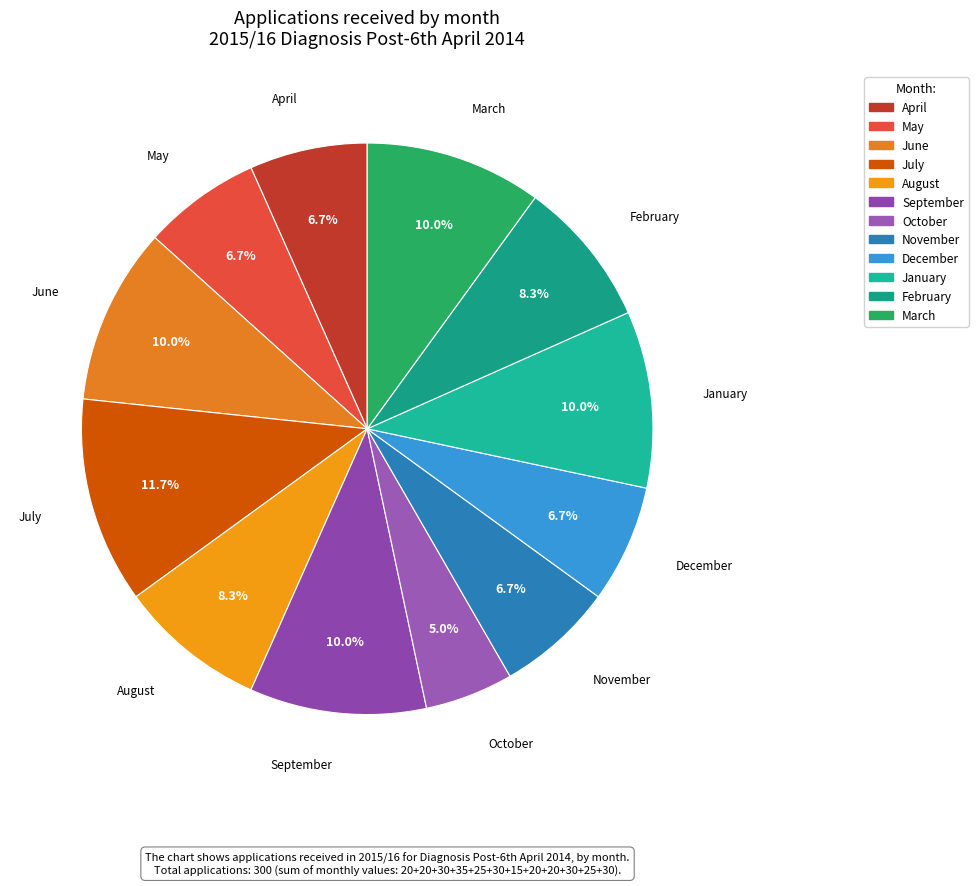

True or false: May accounts for 7% of the total.

True